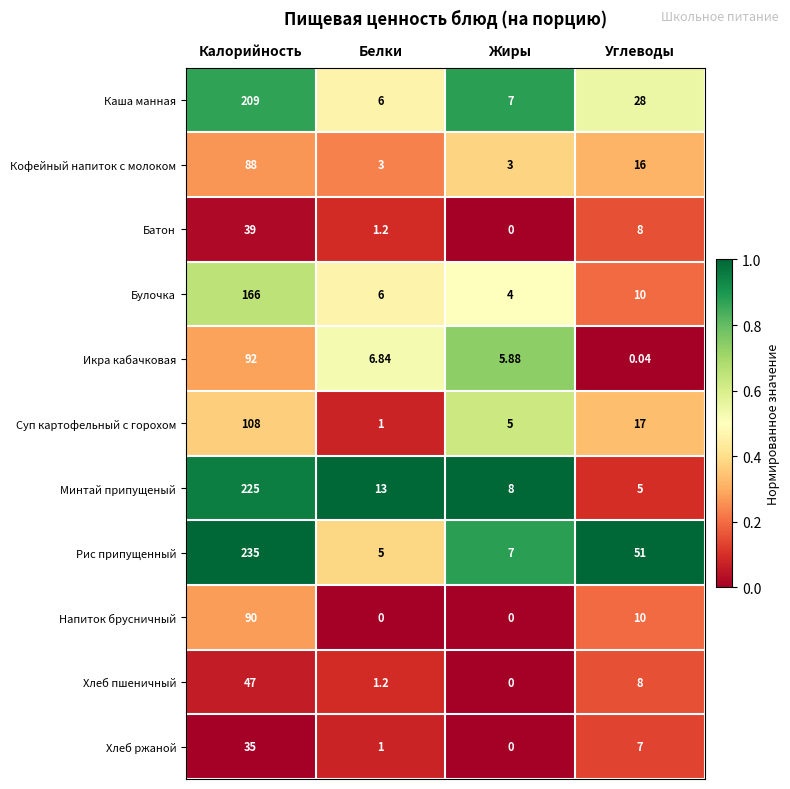

Which series has the largest range (max minus min)?

Рис припущенный